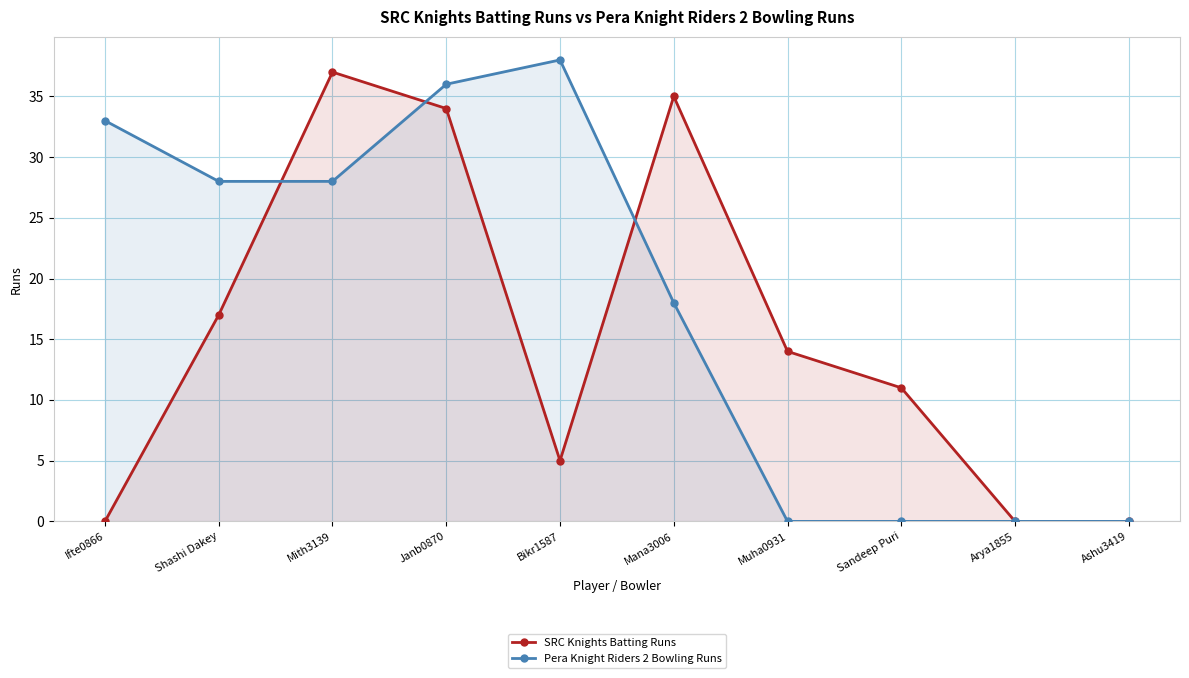

Where is Pera Knight Riders 2 Bowling Runs nearest to the value 19?

Mana3006